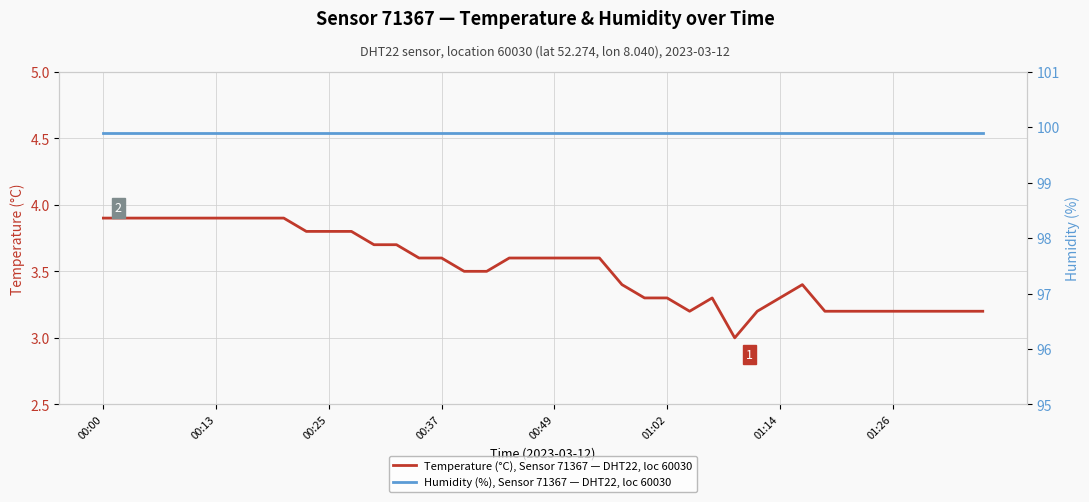

What is the sum of all Temperature (°C), Sensor 71367 — DHT22, loc 60030 values?

141.1